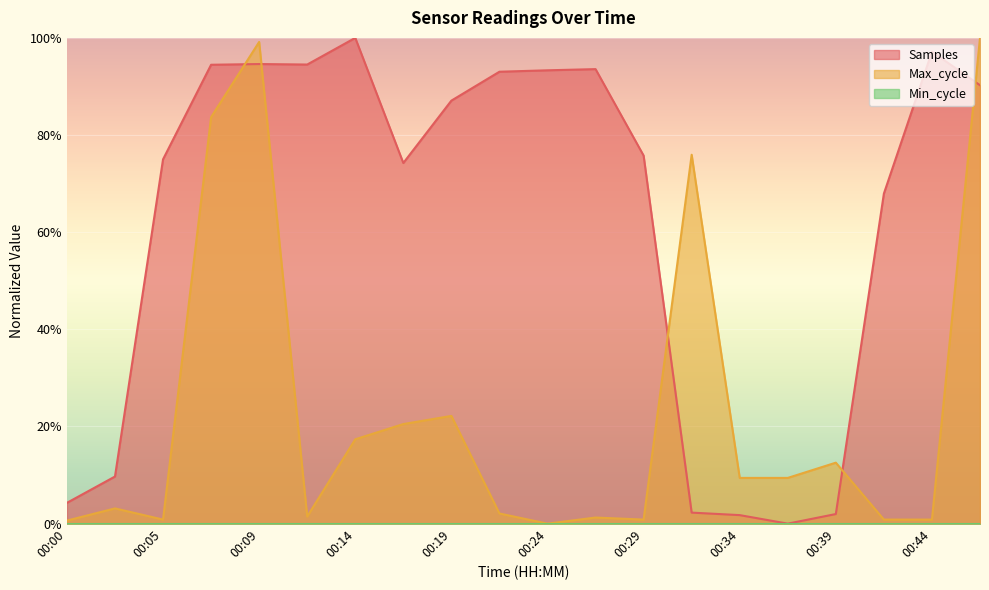

At which category is the sum across all series the highest?

00:09